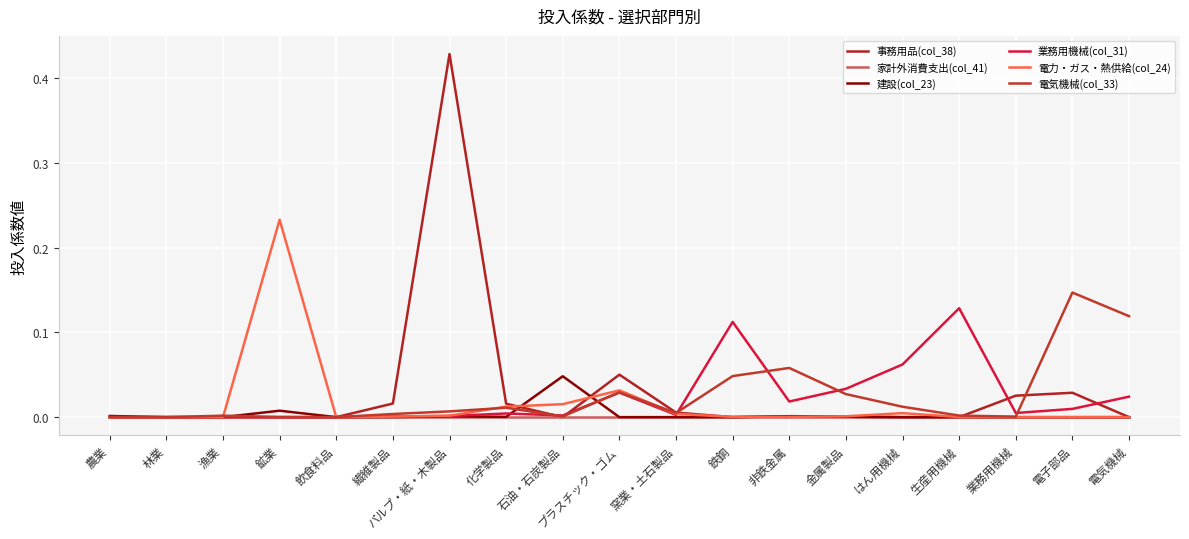

Reading left to right, extract all data points from this chart.

事務用品(col_38): 0.0	0.0	0.0	0.0	0.0	0.0	0.4	0.0	0.0	0.1	0.0	0.0	0.0	0.0	0.0	0.0	0.0	0.0	0.0
家計外消費支出(col_41): 0.0	0.0	0.0	0.0	0.0	0.0	0.0	0.0	0.0	0.0	0.0	0.0	0.0	0.0	0.0	0.0	0.0	0.0	0.0
建設(col_23): 0.0	0.0	0.0	0.0	0.0	0.0	0.0	0.0	0.0	0.0	0.0	0.0	0.0	0.0	0.0	0.0	0.0	0.0	0.0
業務用機械(col_31): 0.0	0.0	0.0	0.0	0.0	0.0	0.0	0.0	0.0	0.0	0.0	0.1	0.0	0.0	0.1	0.1	0.0	0.0	0.0
電力・ガス・熱供給(col_24): 0.0	0.0	0.0	0.2	0.0	0.0	0.0	0.0	0.0	0.0	0.0	0.0	0.0	0.0	0.0	0.0	0.0	0.0	0.0
電気機械(col_33): 0.0	0.0	0.0	0.0	0.0	0.0	0.0	0.0	0.0	0.0	0.0	0.0	0.1	0.0	0.0	0.0	0.0	0.1	0.1